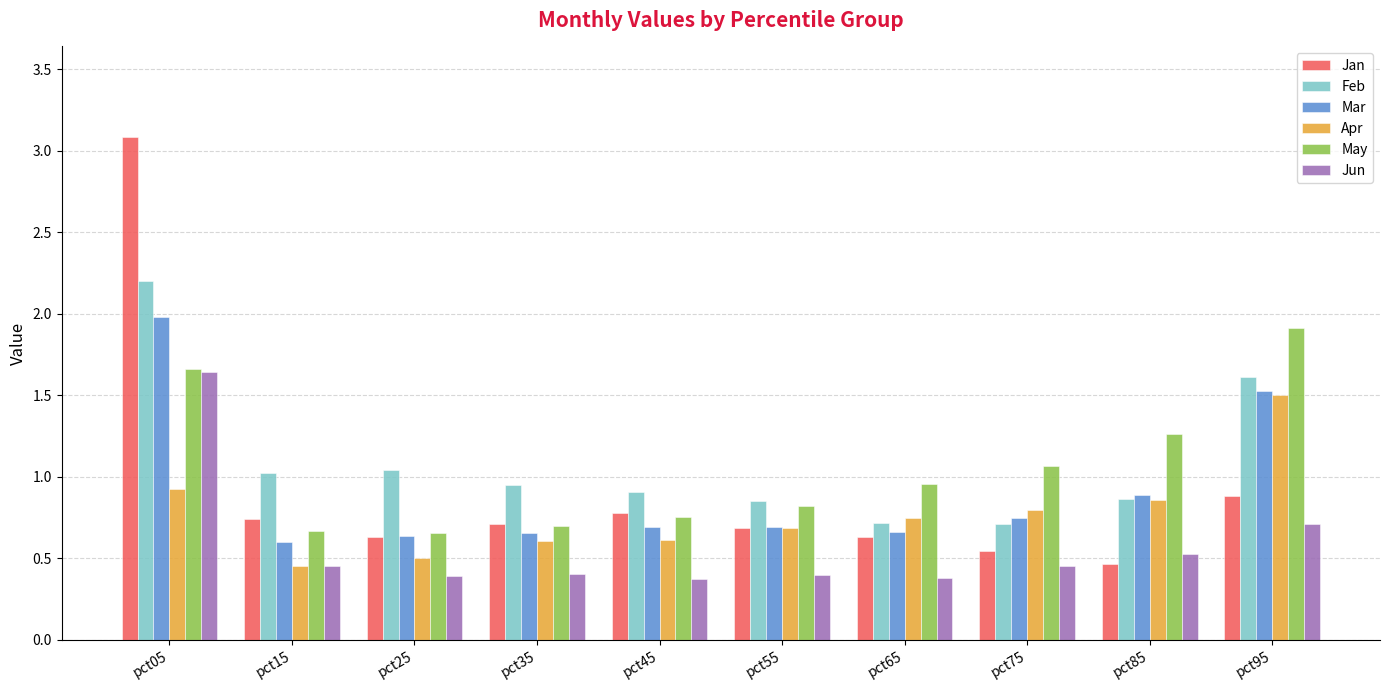

What is the difference between the maximum and minimum values in the Feb series?

1.5